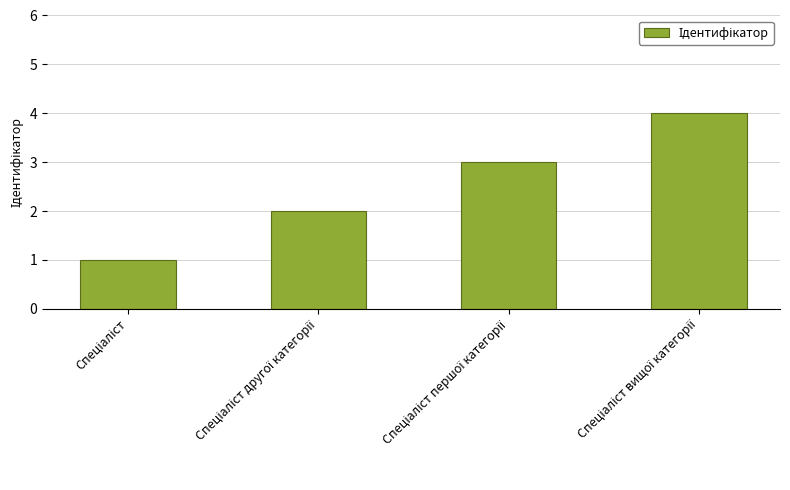

What is the difference between the maximum and minimum values?

3